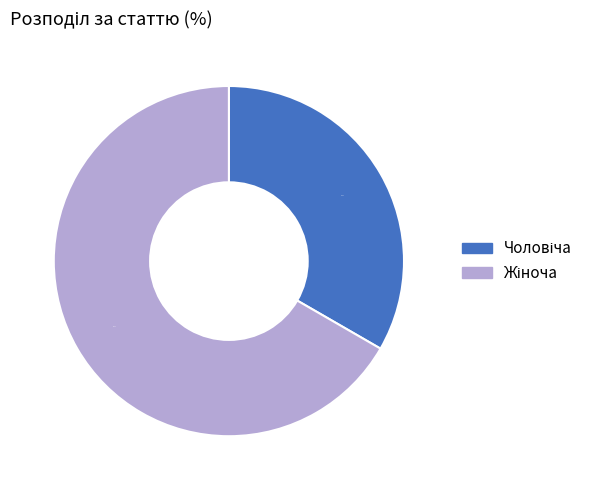

How much of the chart is everything except Чоловіча?

66.7%